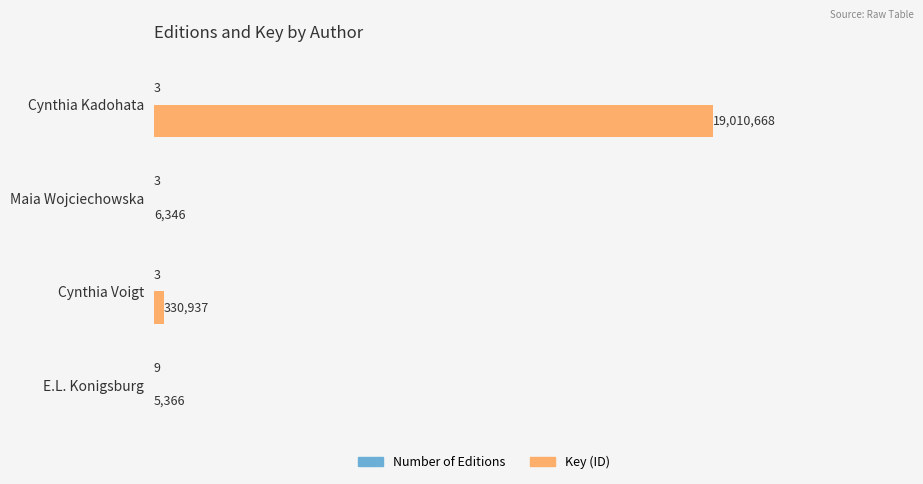

What is the value of the Number of Editions bar at the 1st from the left?

9